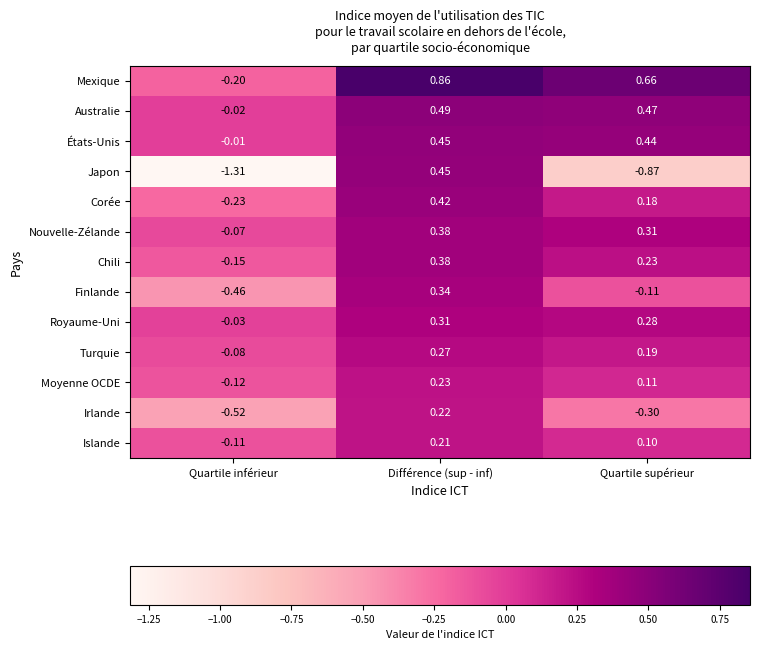

How many categories are shown in the chart?

3